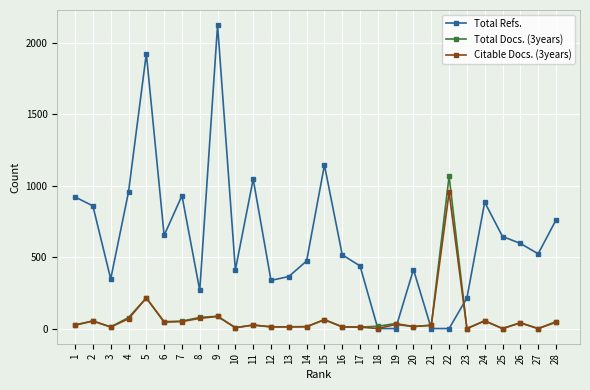

Which series has the largest range (max minus min)?

Total Refs.